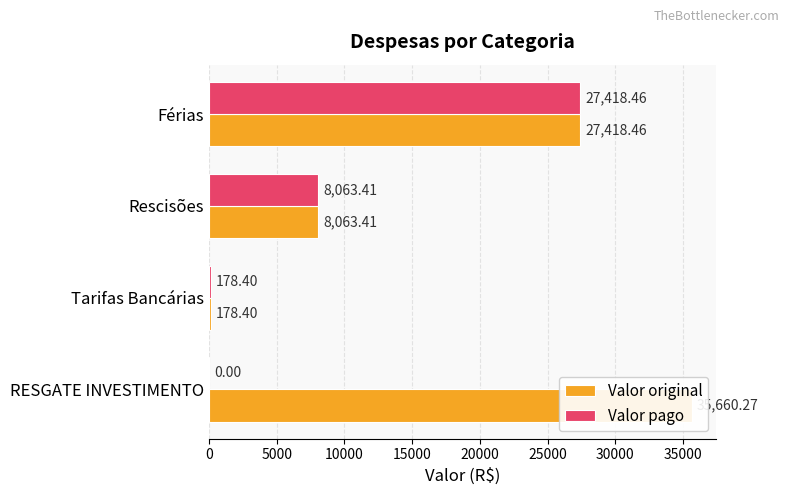

What is the value of the Valor original bar at the 2nd from the left?

178.4